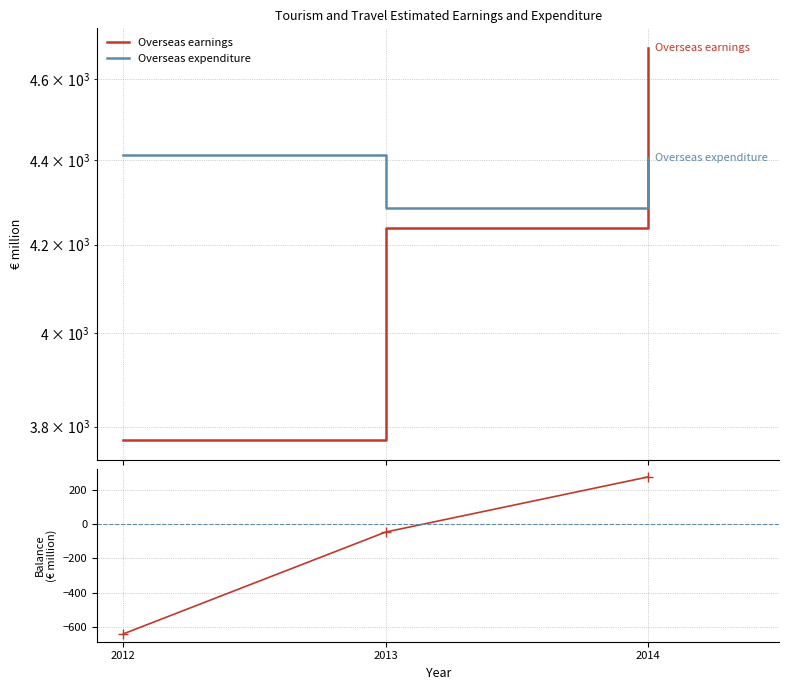

What is the approximate value of Overseas earnings at 2014?

4679.0